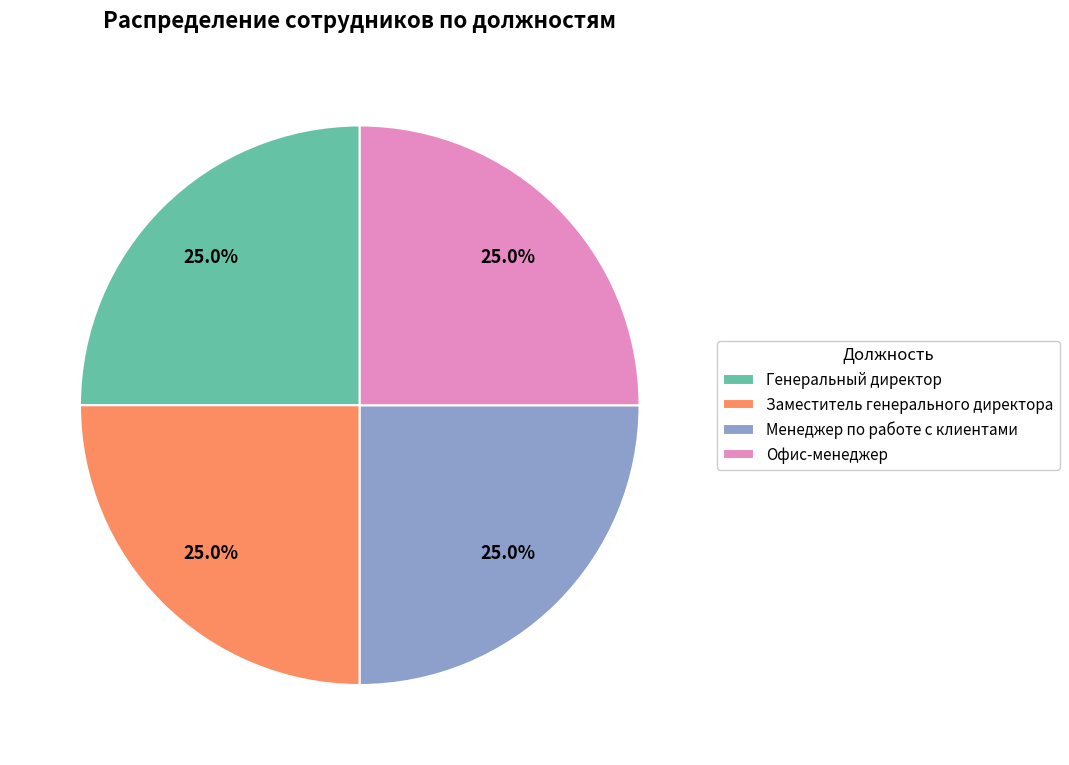

How many segments does this pie chart have?

4